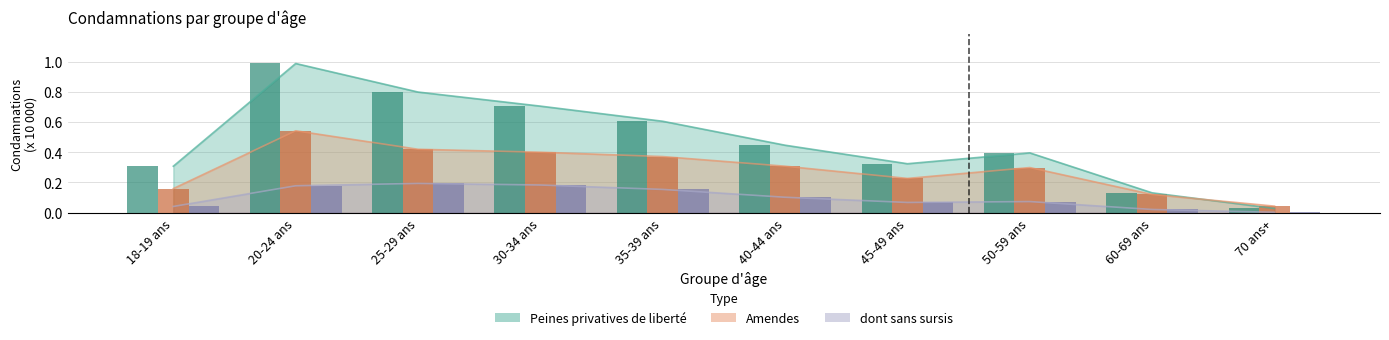

How many categories are shown in the chart?

10